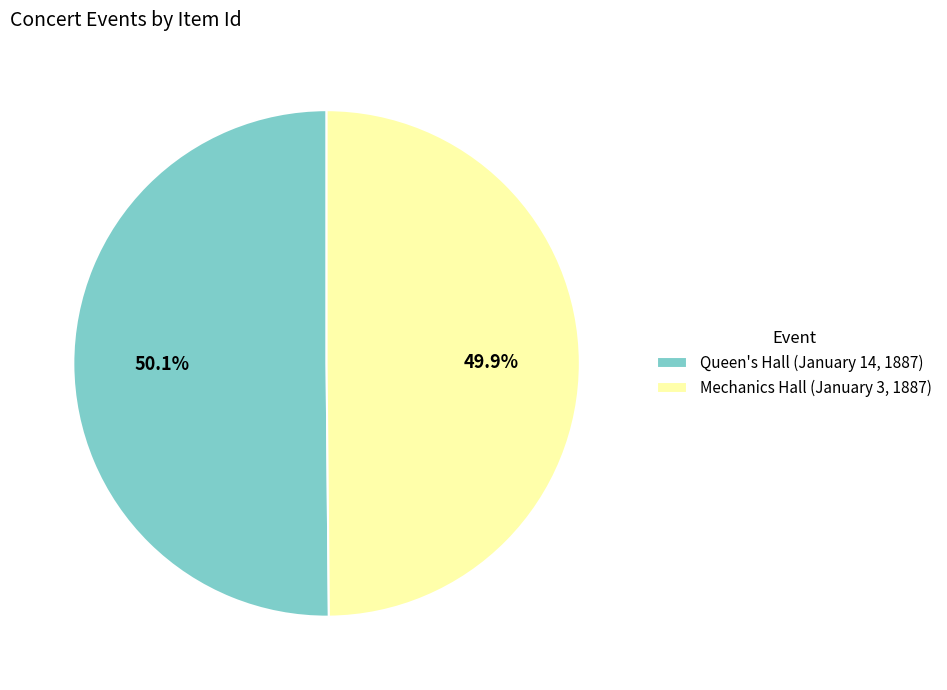

To the nearest percent, what is the combined percentage of Queen's Hall (January 14, 1887) and Mechanics Hall (January 3, 1887)?

100%